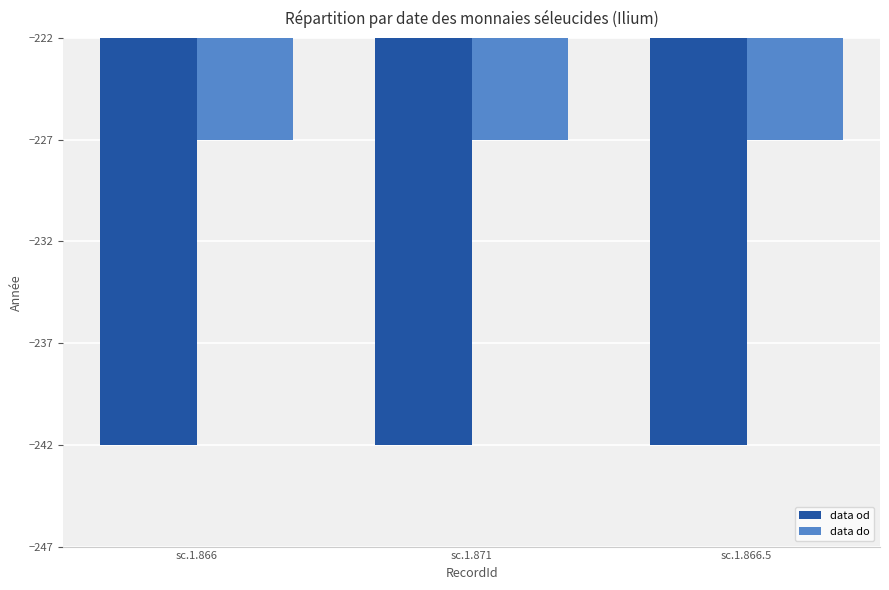

How many bars are there in each group?

2